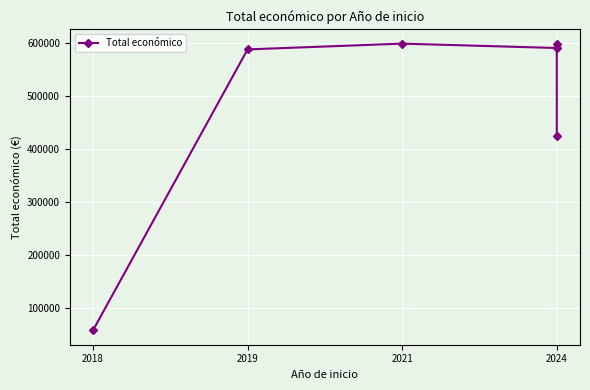

How many values exceed 590382?

2